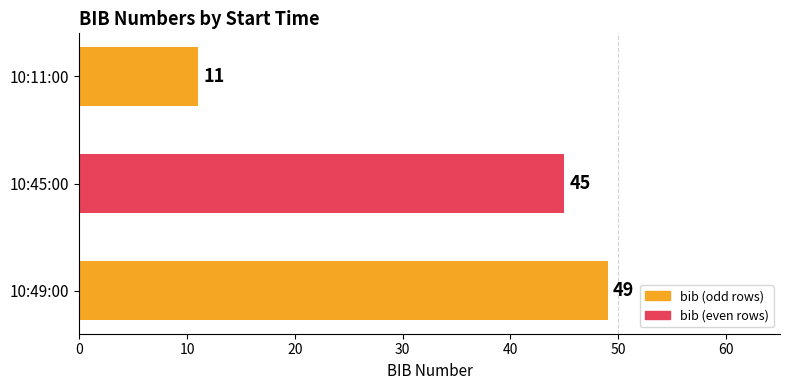

Reading bottom to top, what are all the values shown in this chart?

49	45	11